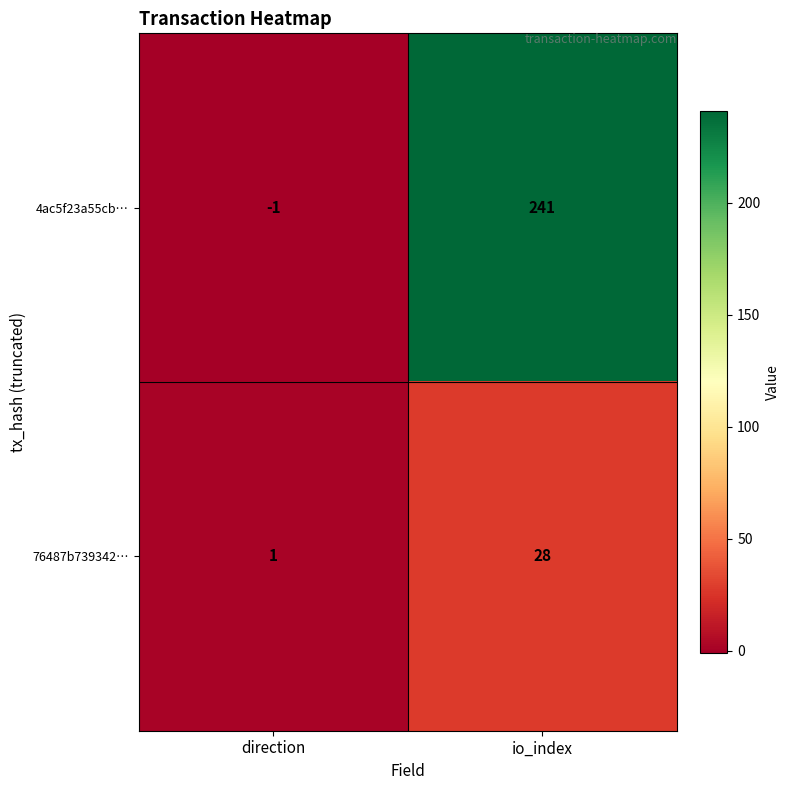

List the series in order of their peak value, highest first.

4ac5f23a55cb…, 76487b739342…